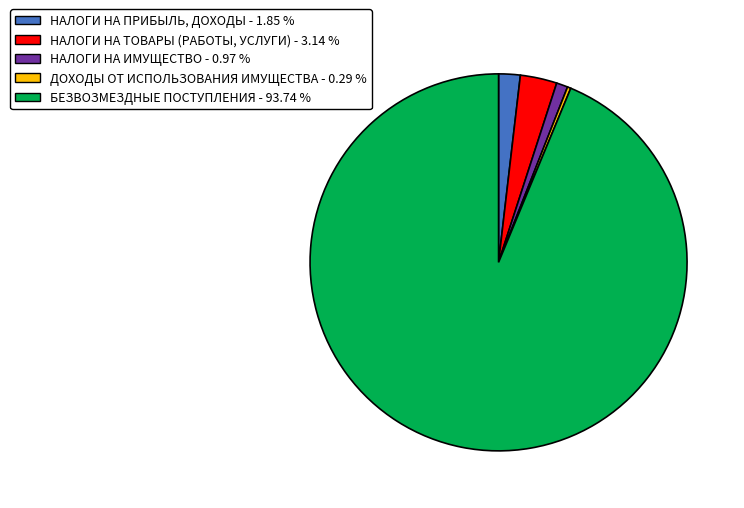

Rank the categories by value from lowest to highest.

ДОХОДЫ ОТ ИСПОЛЬЗОВАНИЯ ИМУЩЕСТВА, НАЛОГИ НА ИМУЩЕСТВО, НАЛОГИ НА ПРИБЫЛЬ, ДОХОДЫ, НАЛОГИ НА ТОВАРЫ (РАБОТЫ, УСЛУГИ), БЕЗВОЗМЕЗДНЫЕ ПОСТУПЛЕНИЯ